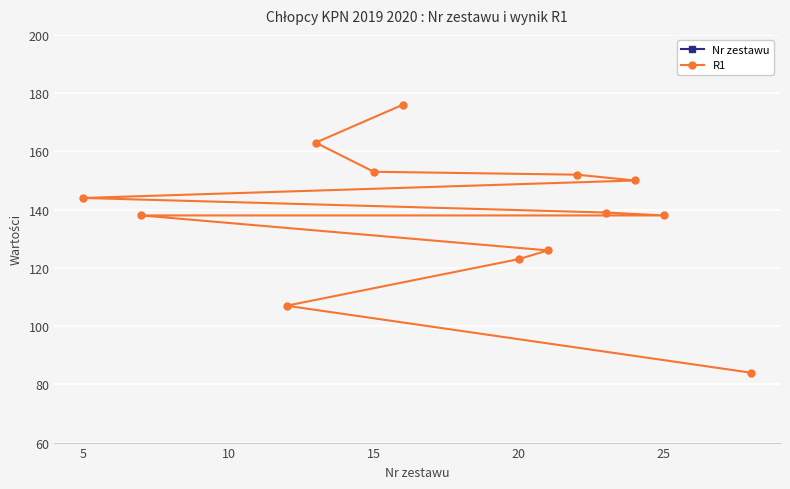

True or false: R1 and Nr zestawu intersect in this chart.

False